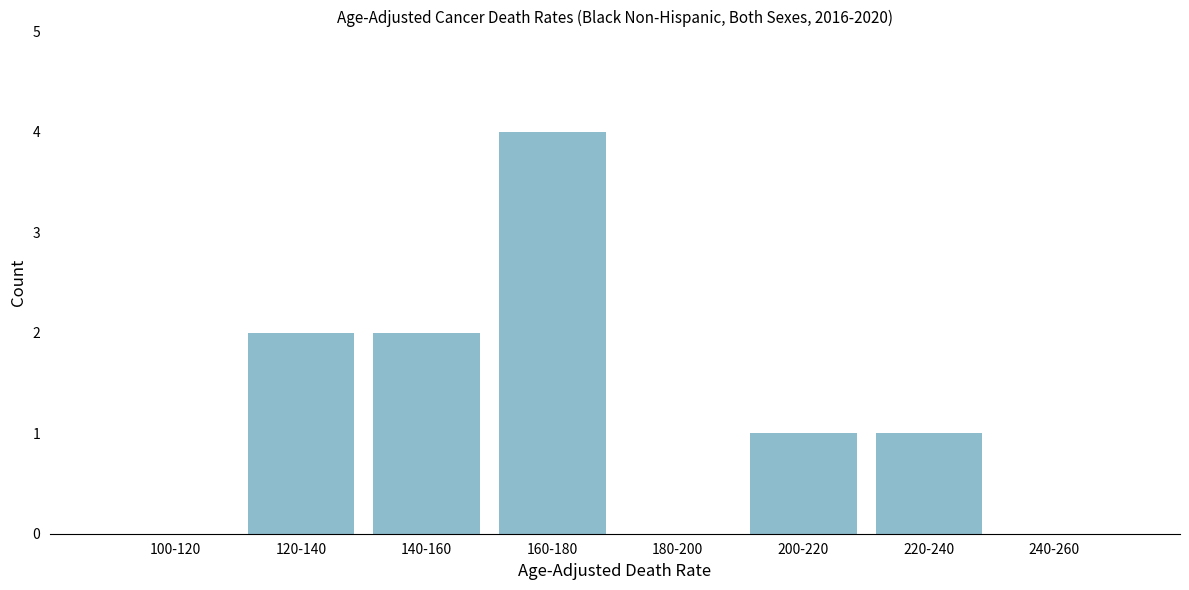

Reading left to right, what are all the values shown in this chart?

100-120=0	120-140=2	140-160=2	160-180=4	180-200=0	200-220=1	220-240=1	240-260=0